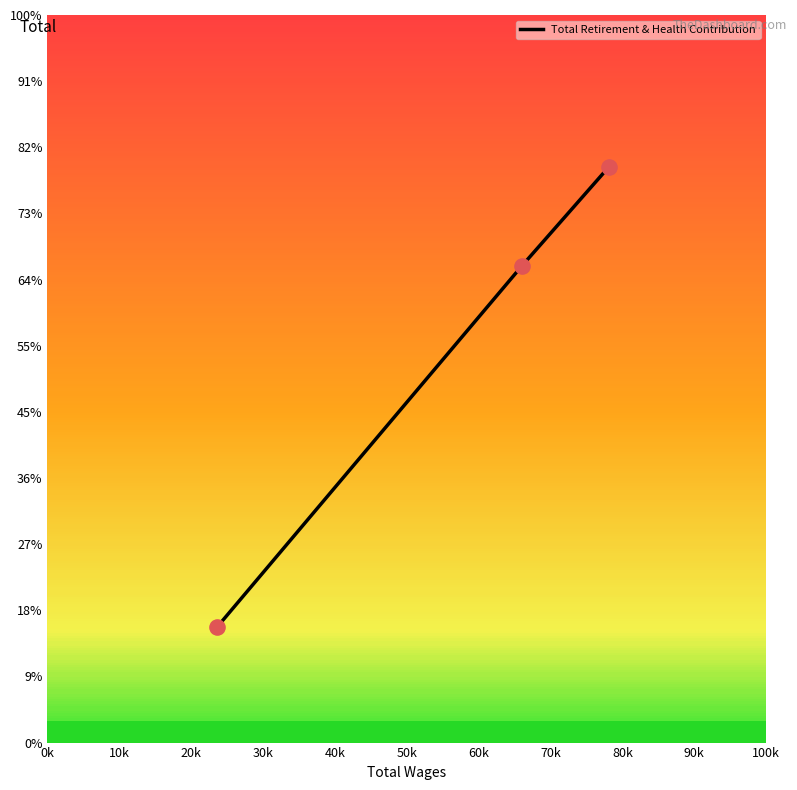

Which has a higher value, 10k or 20k?

20k